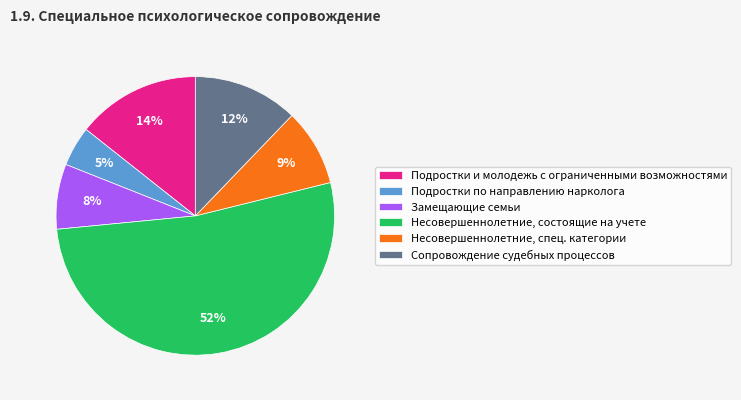

To the nearest percent, what percentage of the pie is Сопровождение судебных процессов?

12%